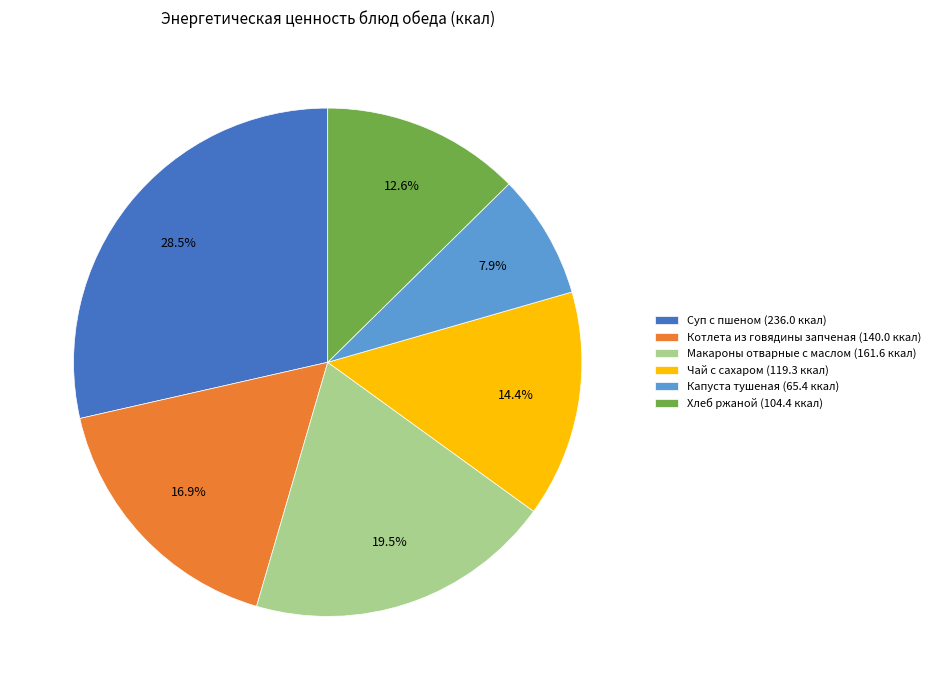

To the nearest percent, what is the average slice percentage?

17%